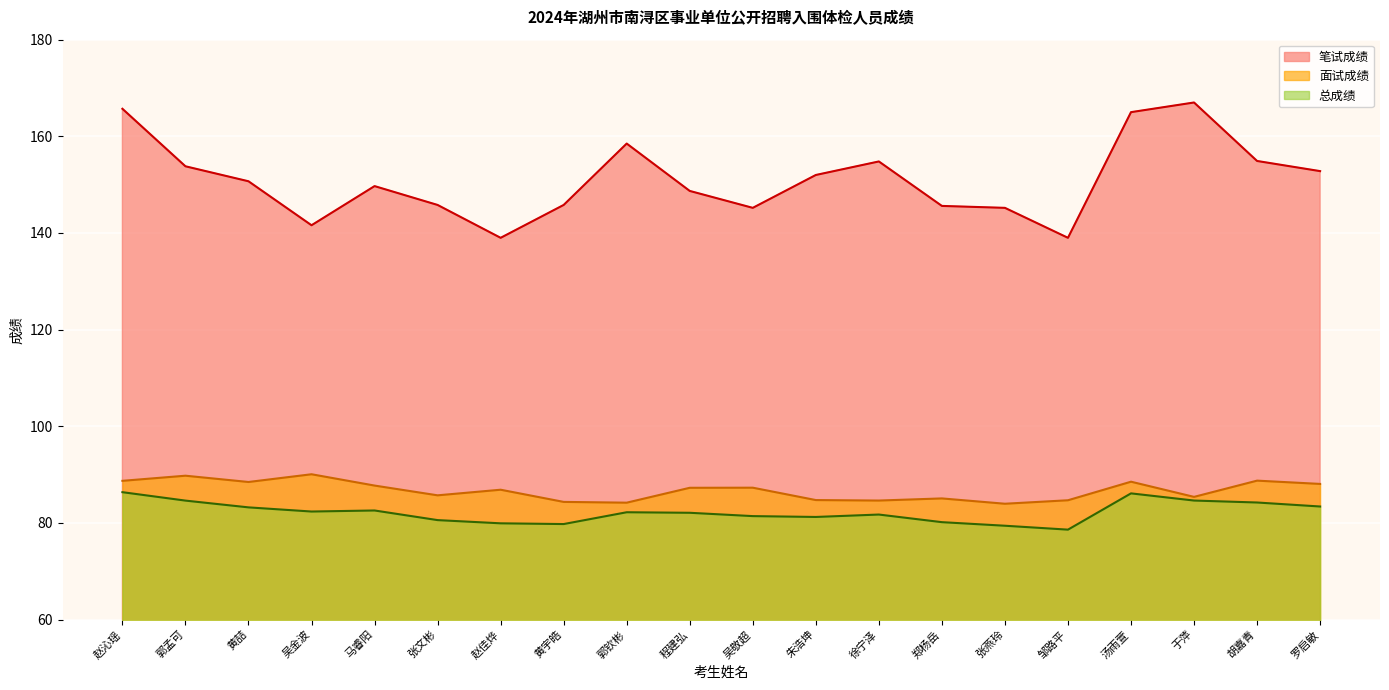

Rank the series by their maximum value, from highest to lowest.

笔试成绩, 面试成绩, 总成绩